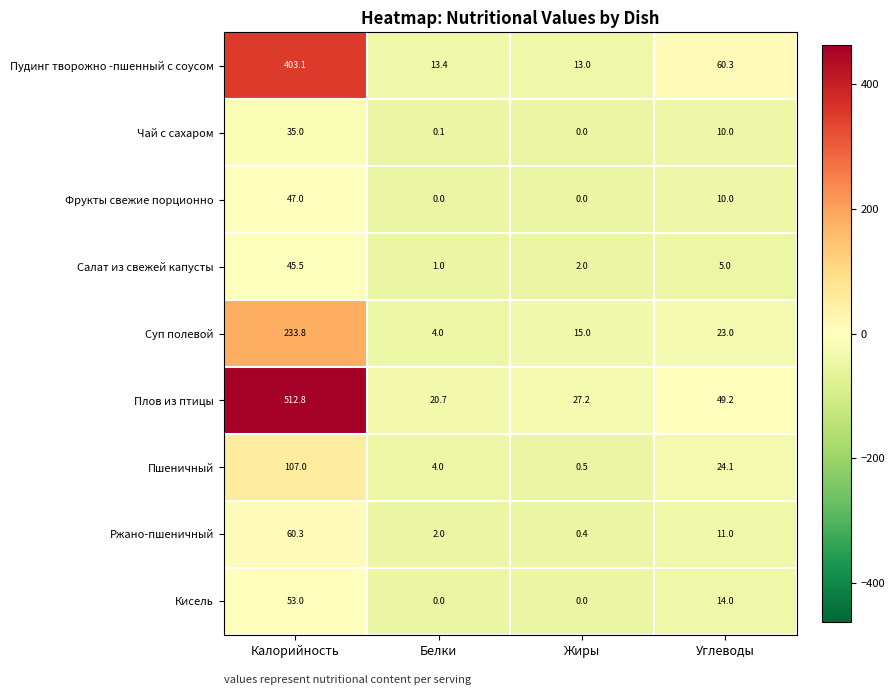

Count the number of categories in the chart.

4